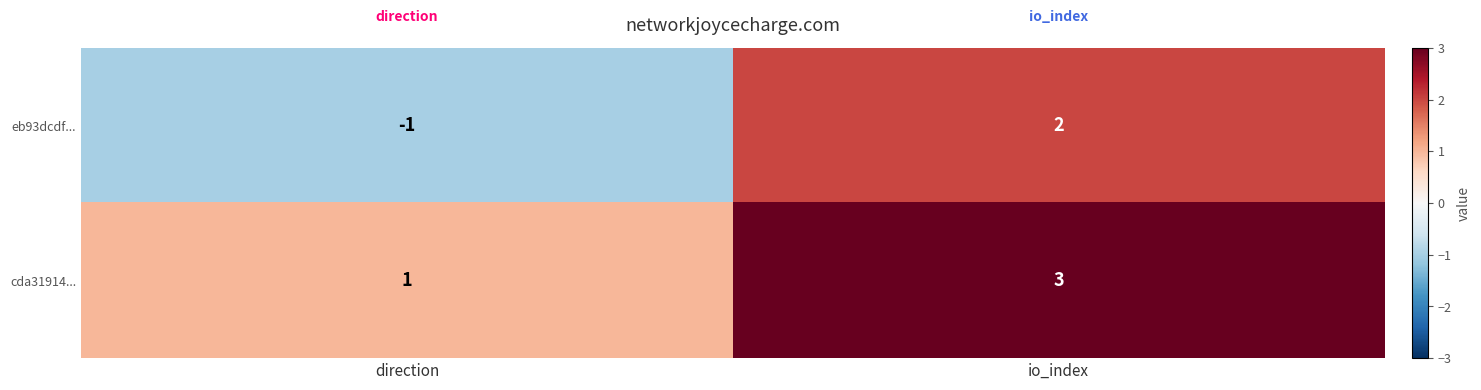

List the series in order of their peak value, highest first.

cda31914..., eb93dcdf...